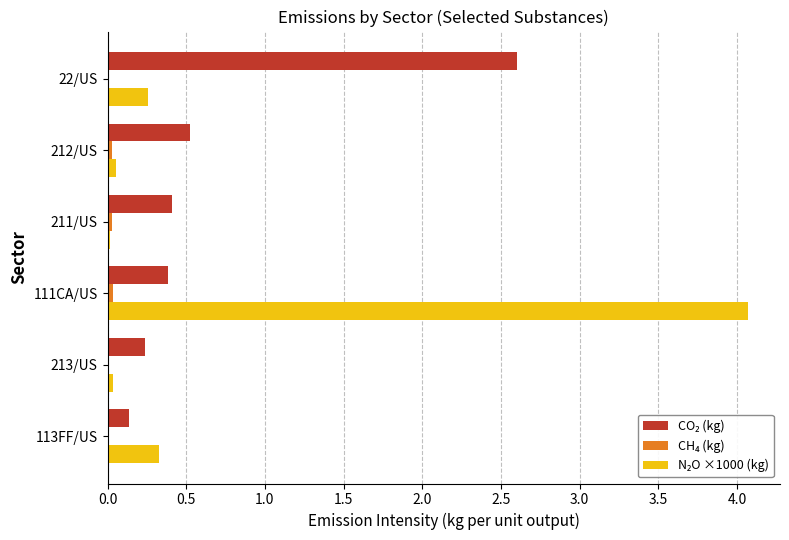

At which category is the sum across all series the highest?

111CA/US